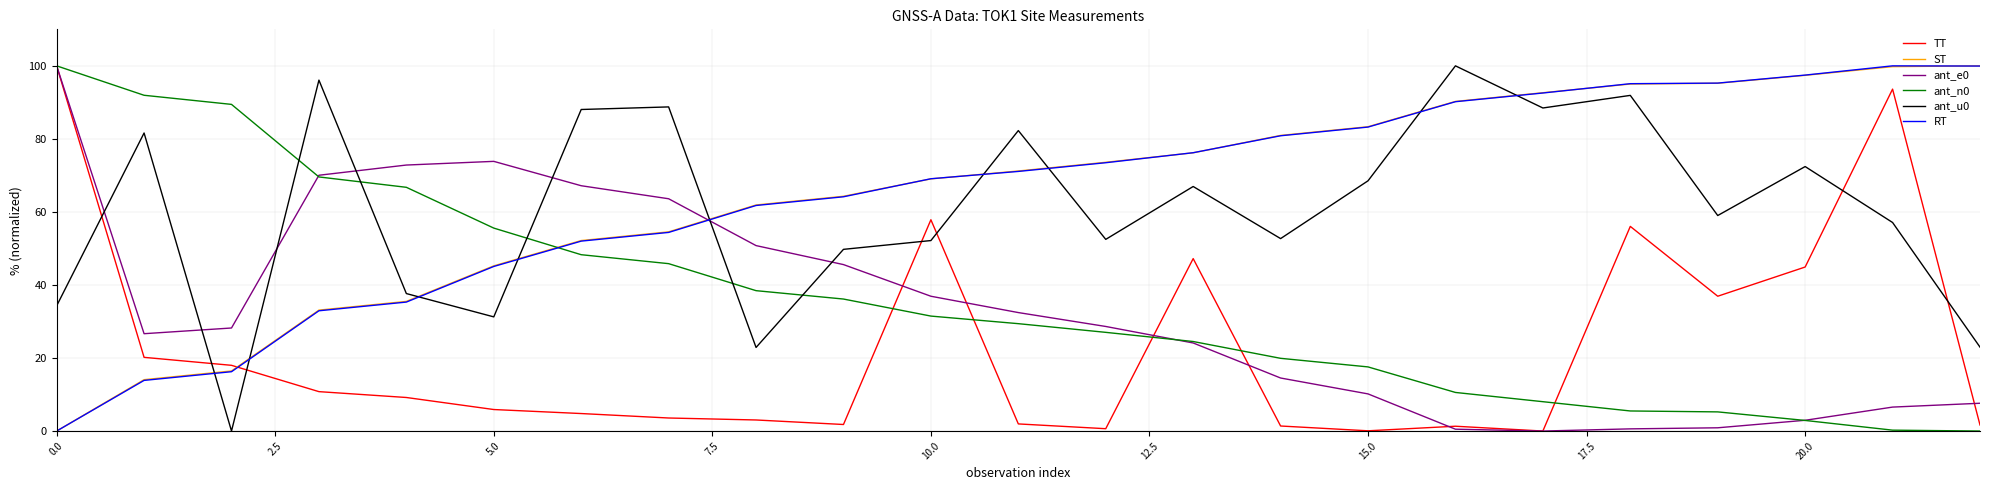

True or false: TT and ant_u0 cross at least once.

True